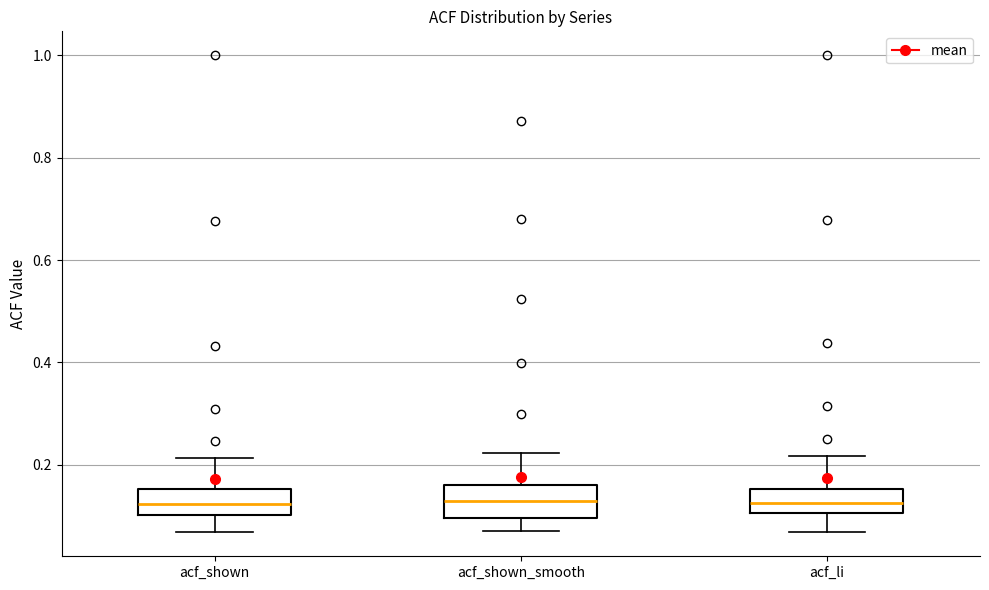

Reading left to right, read every box against the y-axis: the position of its median line, the range the box covers, and the ends of its whiskers. The values are not printed on the chart, so give them approximately, as read against the axis.

acf_shown: median 0.12, box 0.10 to 0.16, whiskers 0.06 to 0.22
acf_shown_smooth: median 0.12, box 0.10 to 0.16, whiskers 0.08 to 0.22
acf_li: median 0.12, box 0.10 to 0.16, whiskers 0.06 to 0.22